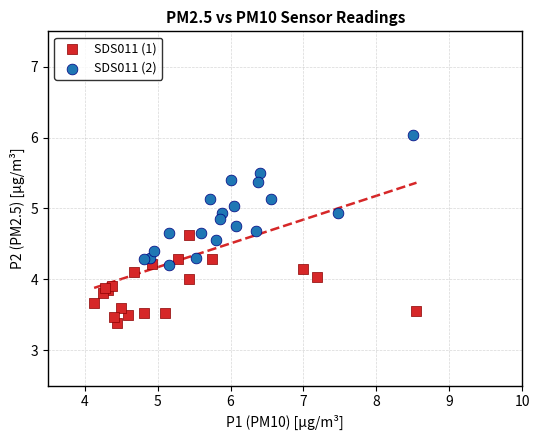

Which series has the largest Y range (max minus min)?

SDS011 (2)